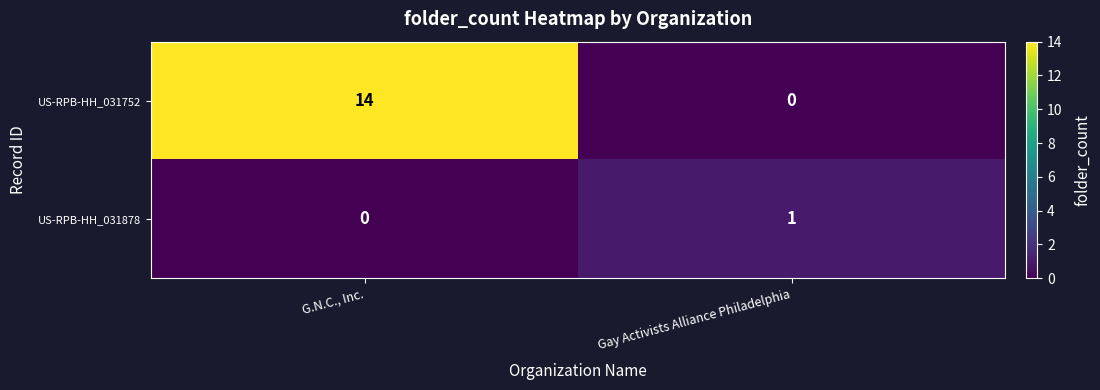

At which label is US-RPB-HH_031878 closest to 0?

G.N.C., Inc.